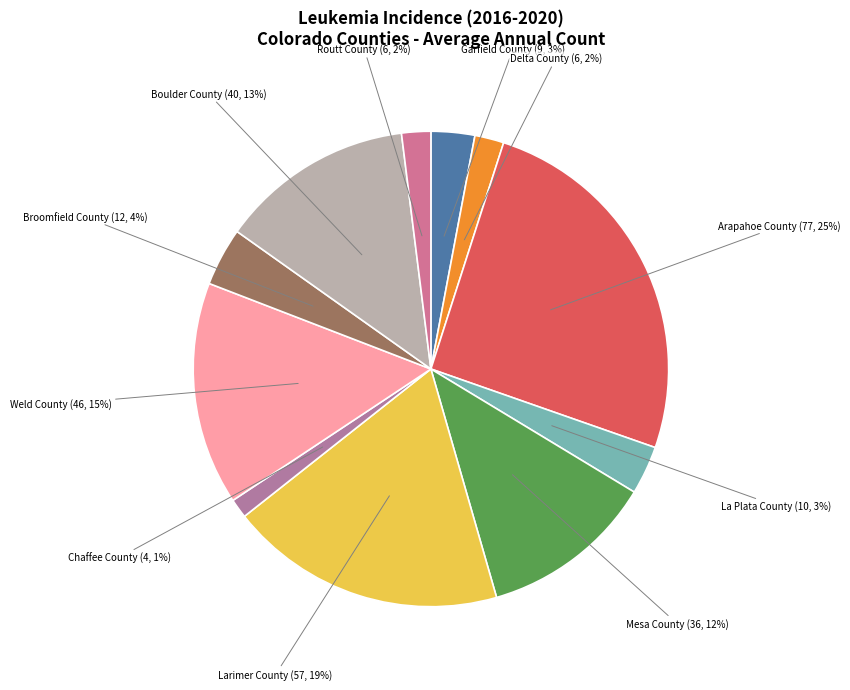

How many segments does this pie chart have?

11